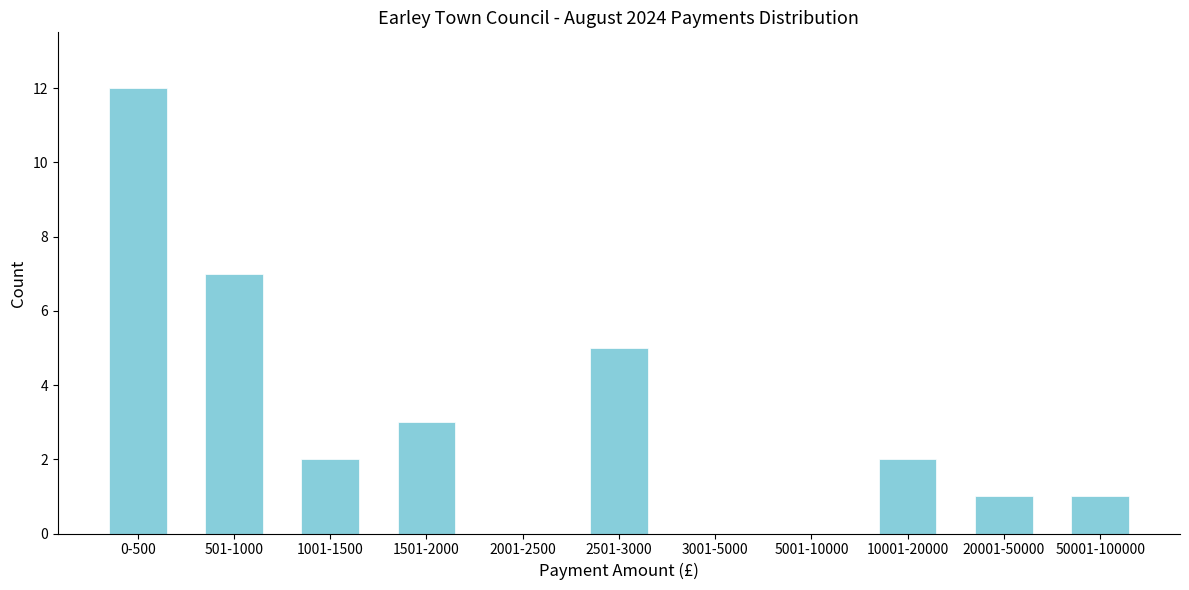

Reading right to left, transcribe all the data shown in this chart.

50001-100000=1	20001-50000=1	10001-20000=2	5001-10000=0	3001-5000=0	2501-3000=5	2001-2500=0	1501-2000=3	1001-1500=2	501-1000=7	0-500=12